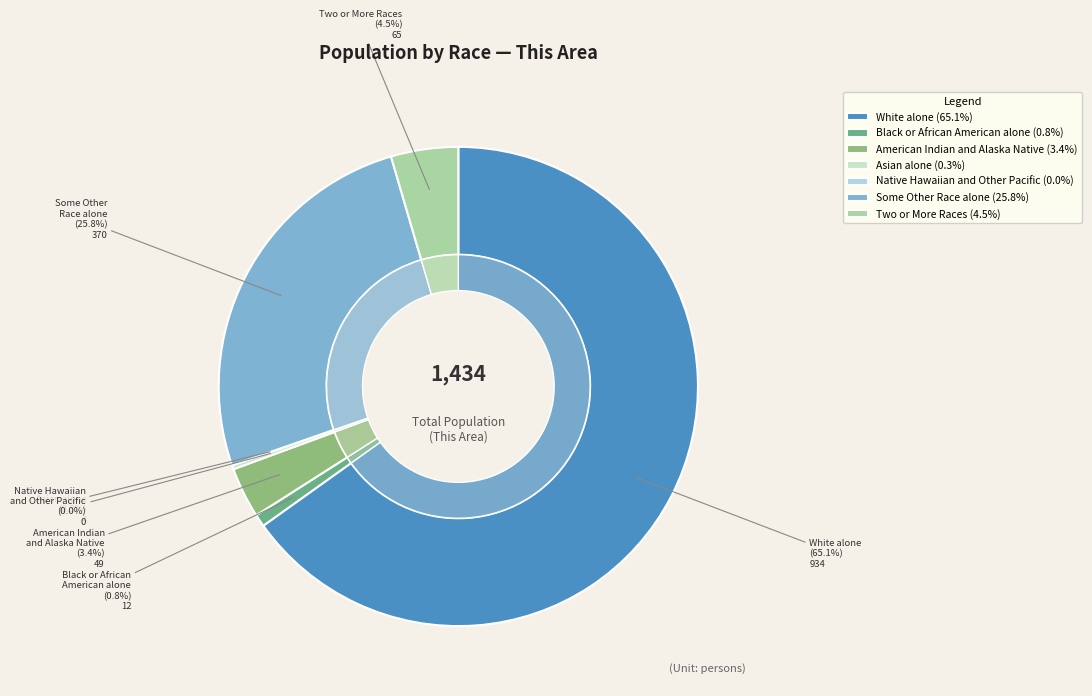

Which has a higher value, American Indian and Alaska Native or Two or More Races?

Two or More Races